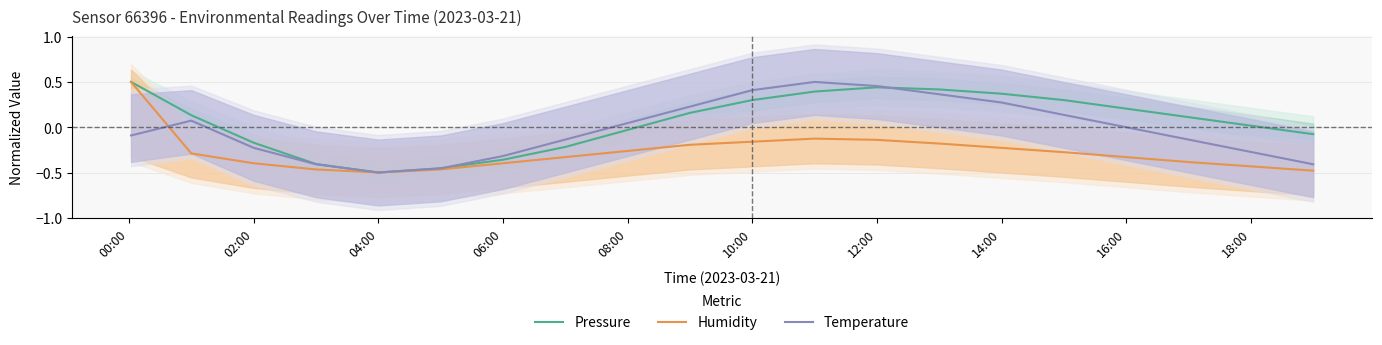

Reading left to right, what are all the values shown in this chart?

Pressure: 0.5	0.1	-0.2	-0.4	-0.5	-0.5	-0.4	-0.2	-0.0	0.2	0.3	0.4	0.4	0.4	0.4	0.3	0.2	0.1	0.0	-0.1
Humidity: 0.5	-0.3	-0.4	-0.5	-0.5	-0.5	-0.4	-0.3	-0.3	-0.2	-0.2	-0.1	-0.1	-0.2	-0.2	-0.3	-0.3	-0.4	-0.4	-0.5
Temperature: -0.1	0.1	-0.2	-0.4	-0.5	-0.5	-0.3	-0.1	0.0	0.2	0.4	0.5	0.5	0.4	0.3	0.1	0.0	-0.1	-0.3	-0.4